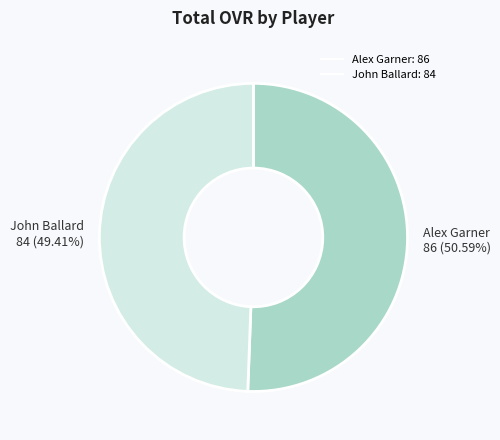

To the nearest percent, what percentage of the pie is John Ballard?

49%